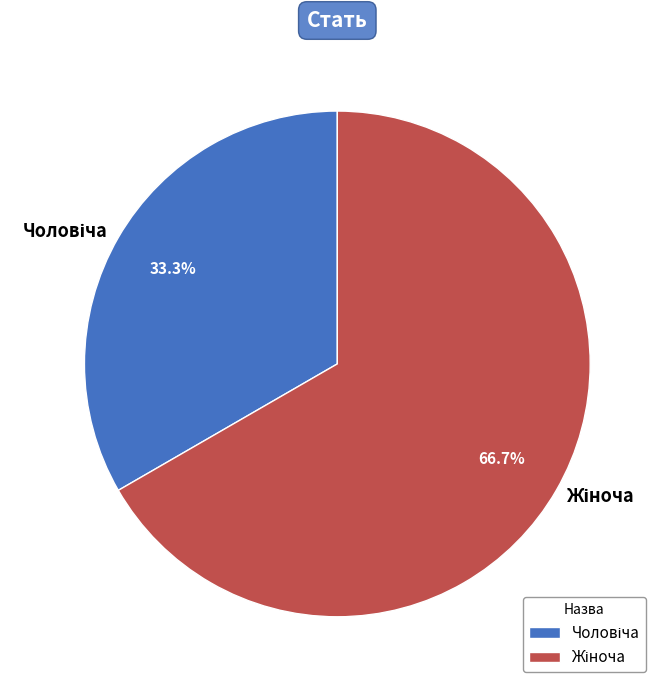

Is there any slice that represents more than half of the pie?

Yes